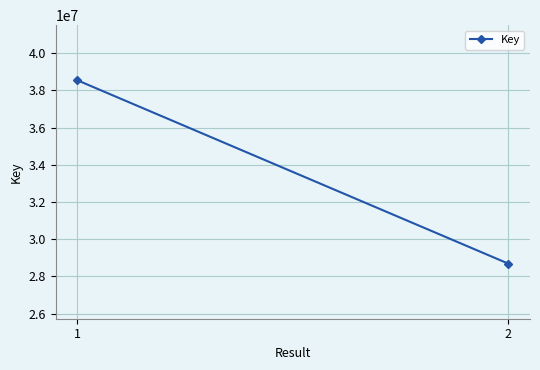

What is the difference between the values at 1 and 2?

9865197